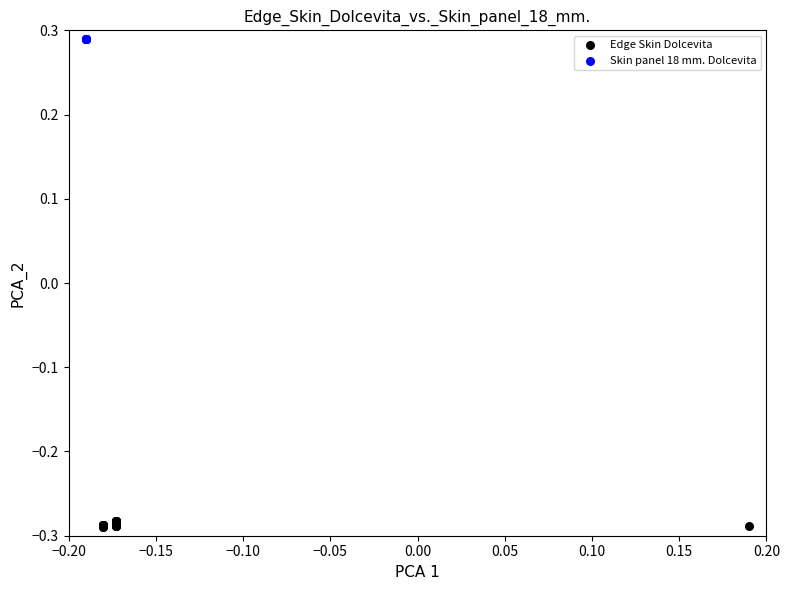

Which series reaches the minimum Y coordinate?

Edge Skin Dolcevita